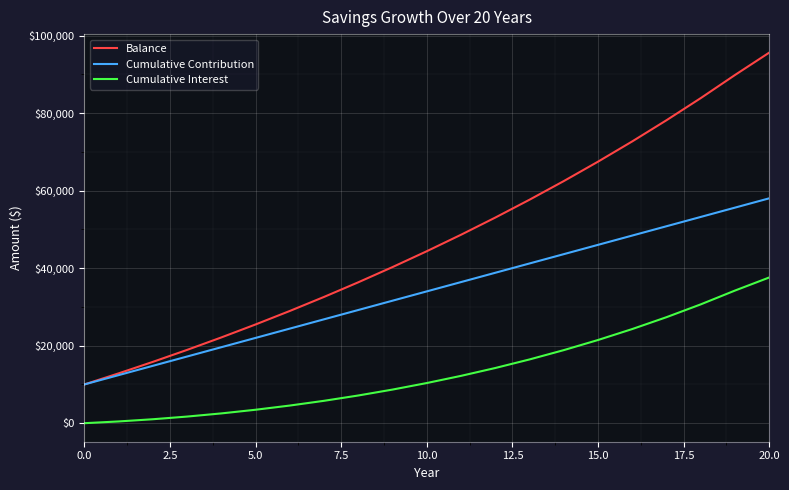

How many categories are shown in the chart?

21